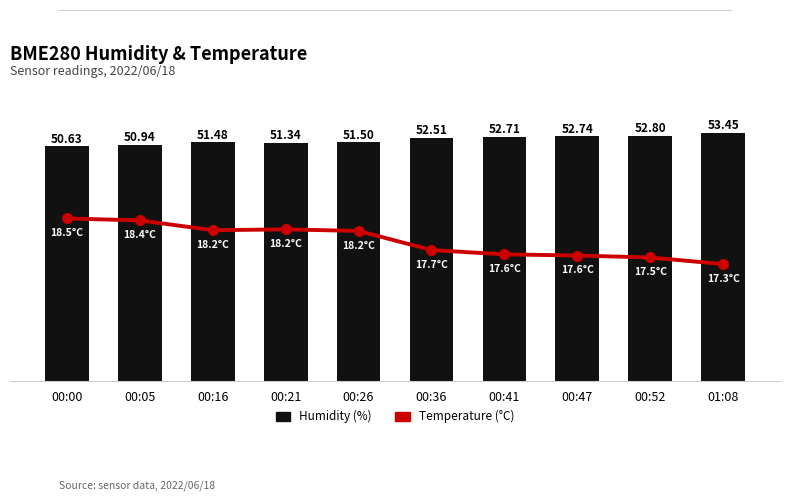

Which category has the highest value in the Temperature (°C) series?

00:00